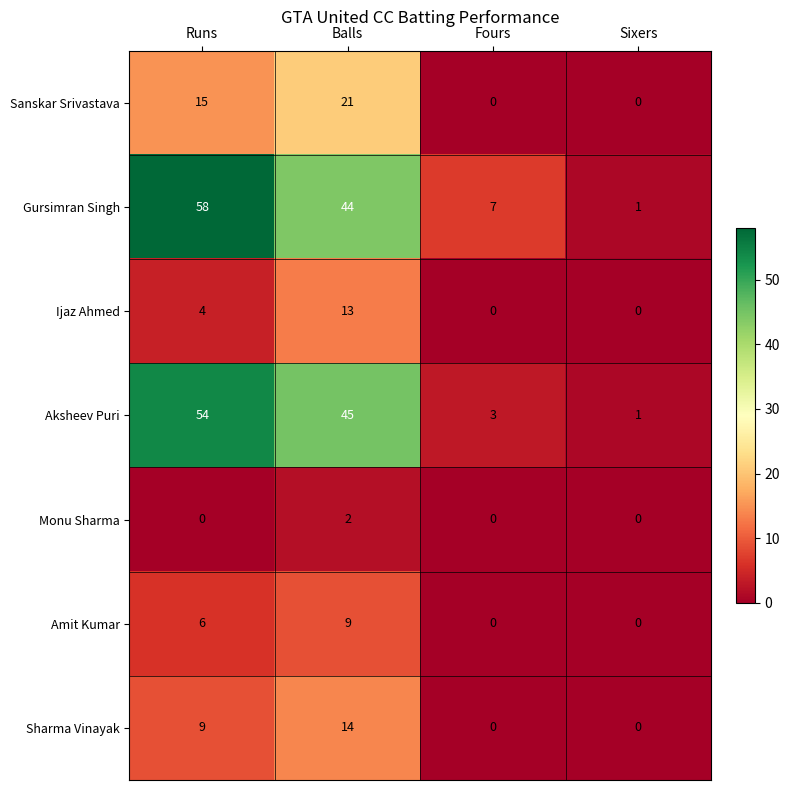

Which label corresponds to the largest value in the chart?

Runs